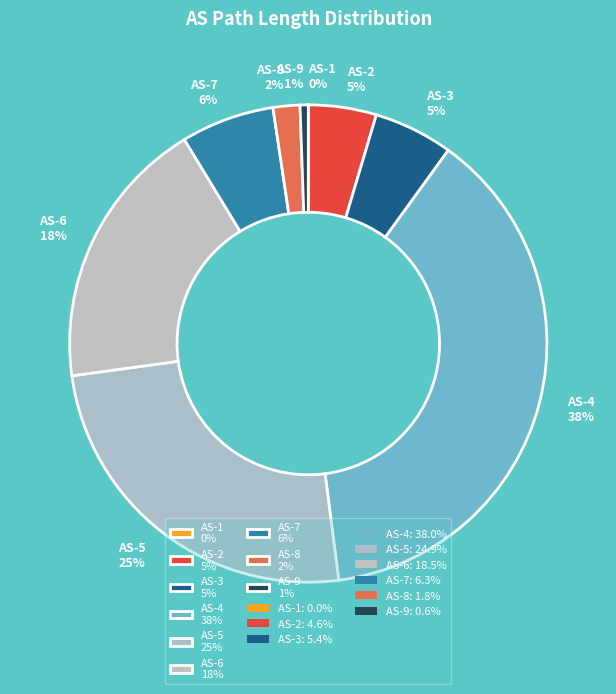

Is the sum of AS-9 1% and AS-3 5% greater than half?

No